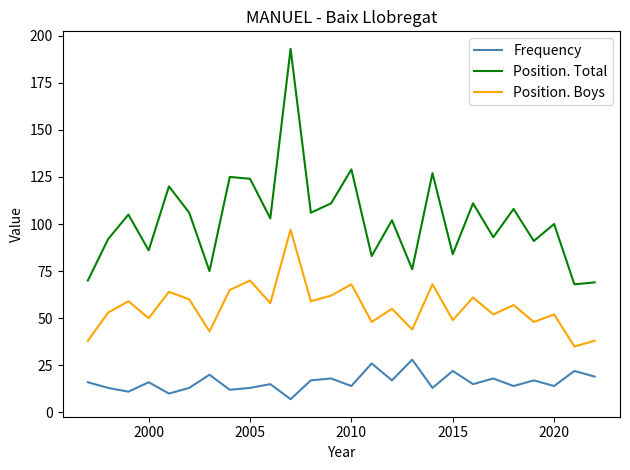

Reading left to right, transcribe all the data shown in this chart.

Frequency: 16	13	11	16	10	13	20	12	13	15	7	17	18	14	26	17	28	13	22	15	18	14	17	14	22	19
Position. Total: 70	92	105	86	120	106	75	125	124	103	193	106	111	129	83	102	76	127	84	111	93	108	91	100	68	69
Position. Boys: 38	53	59	50	64	60	43	65	70	58	97	59	62	68	48	55	44	68	49	61	52	57	48	52	35	38